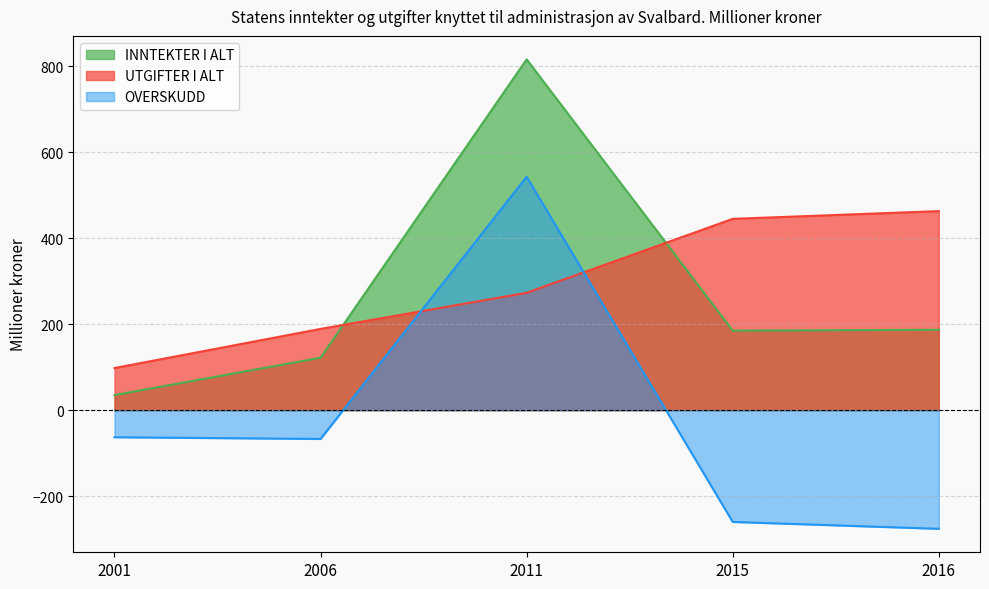

Which series changed the most between 2001 and 2006?

UTGIFTER I ALT